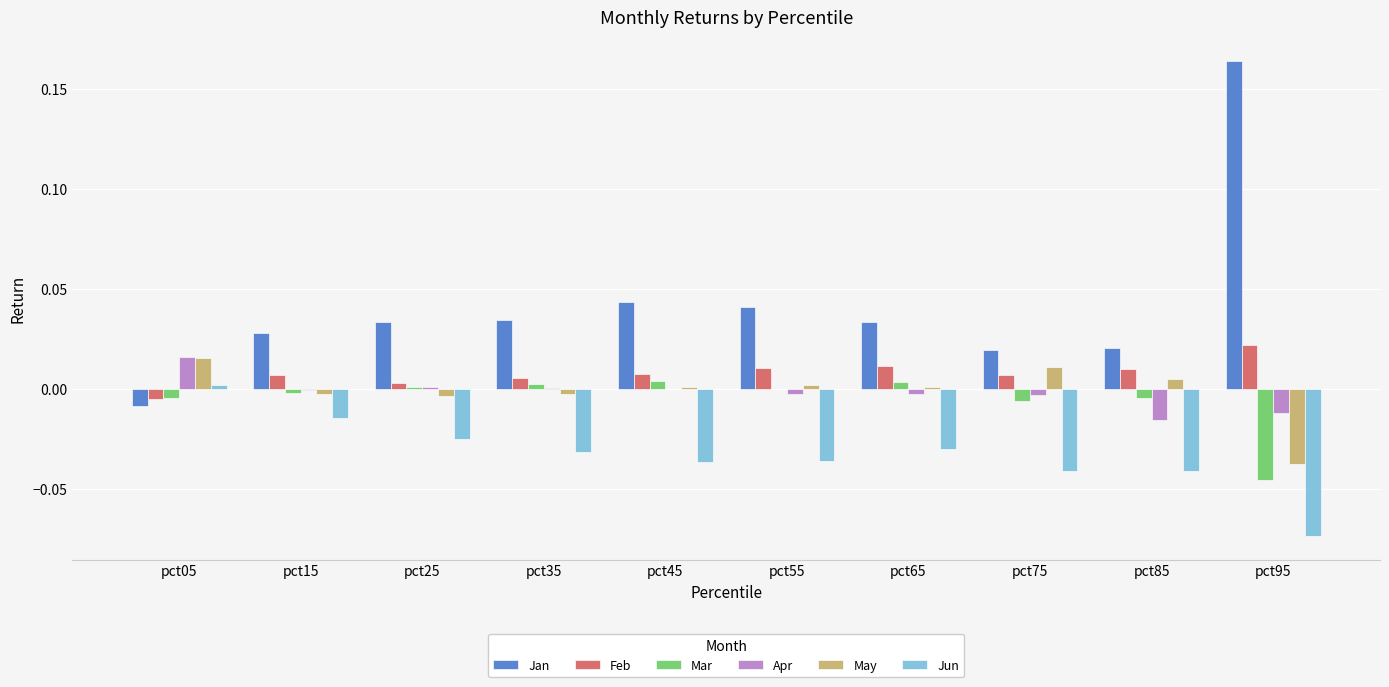

What is the sum of all Jun values?

-0.3